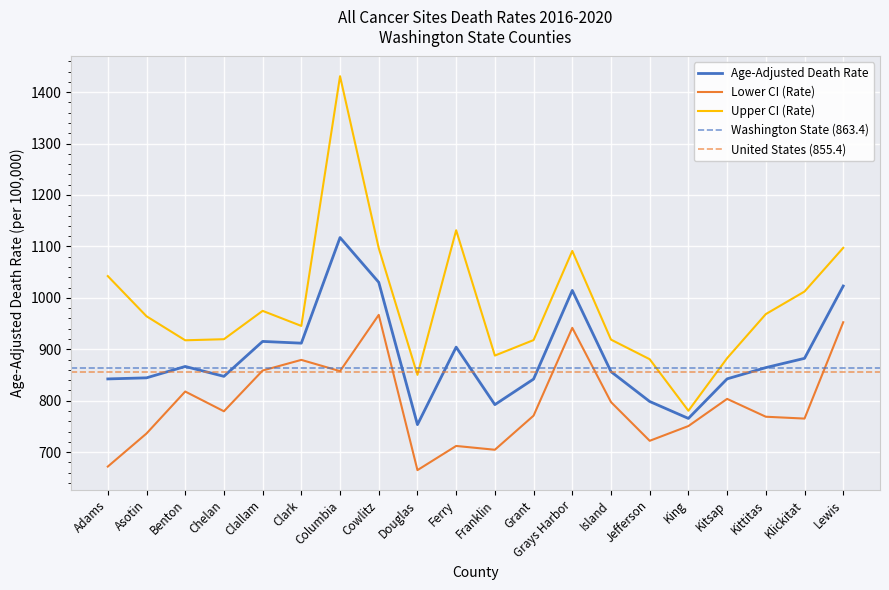

What is the label of the 17th point from the right?

Chelan